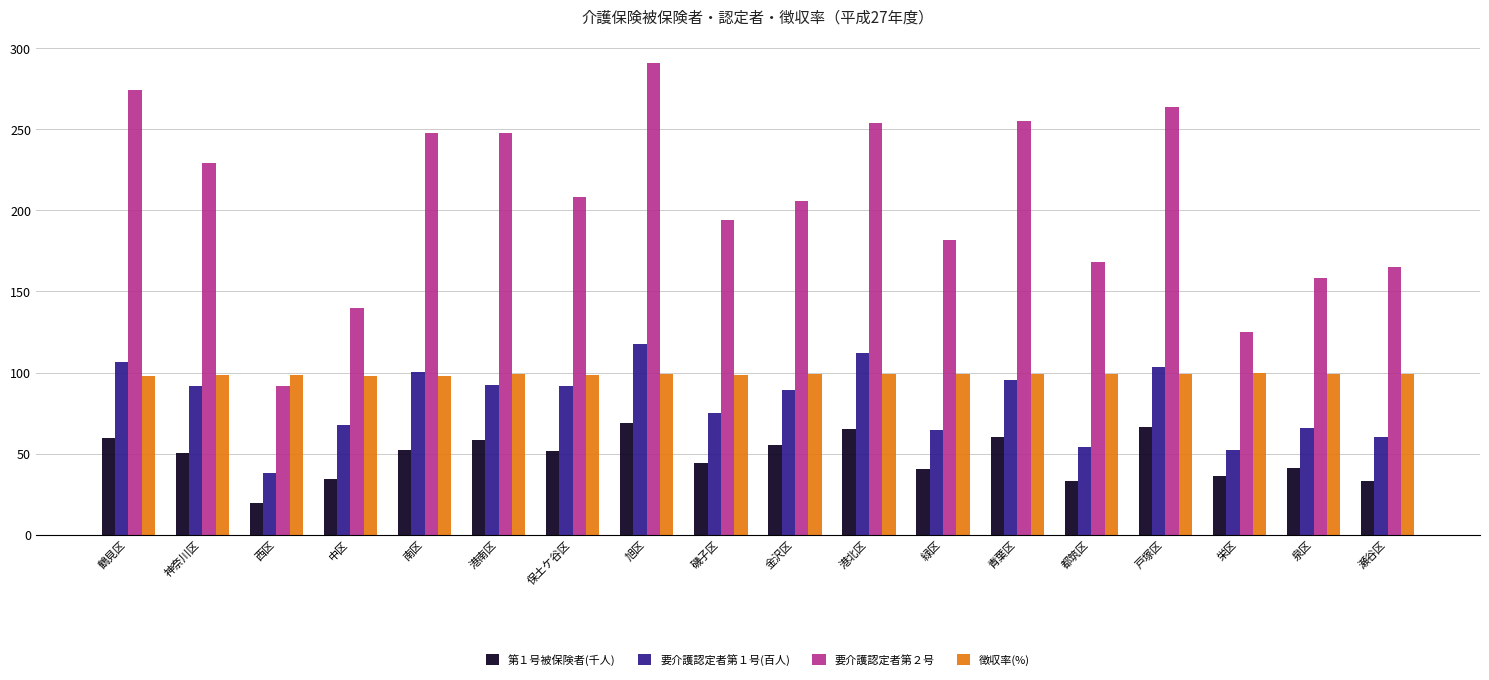

At which category is the sum across all series the highest?

旭区